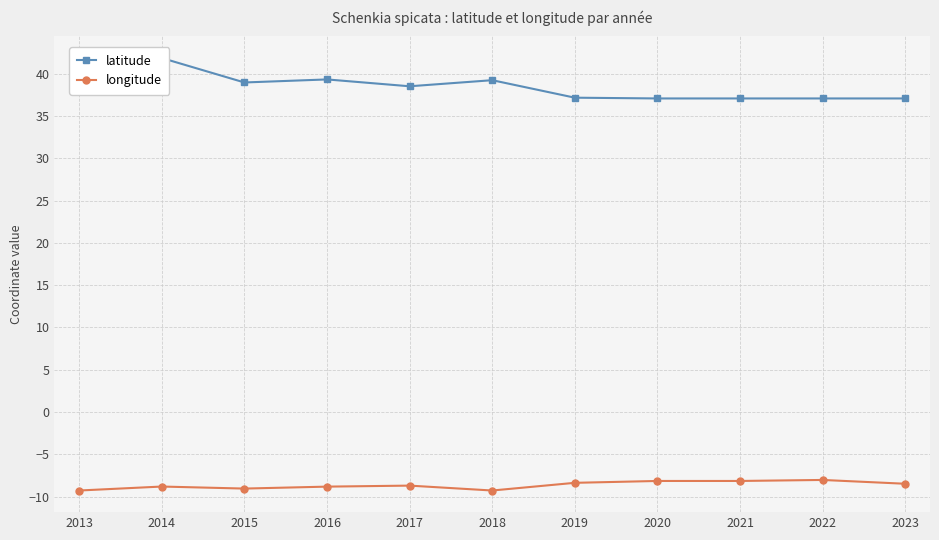

What is the maximum value shown in the chart?

41.9